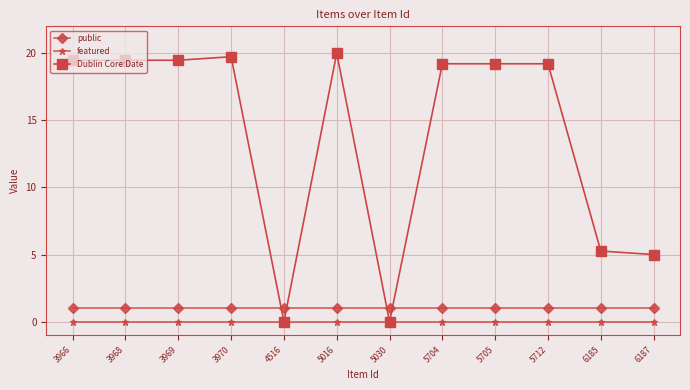

How many lines are shown in the chart?

3